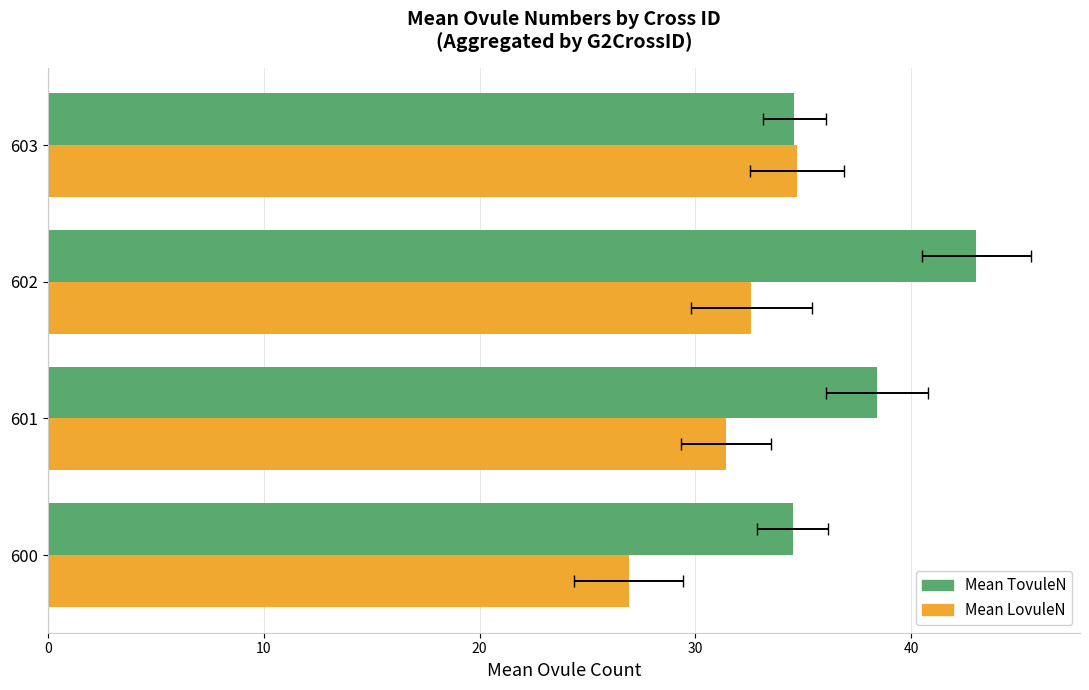

How many values in the Mean TovuleN series exceed 38?

2